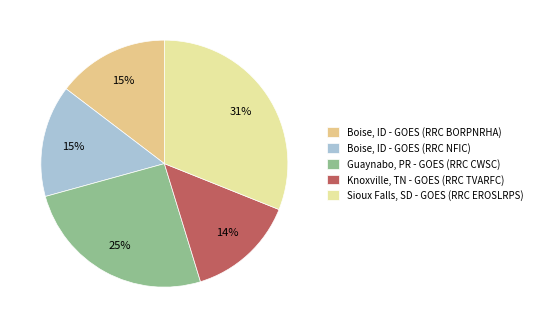

What is the largest slice in the pie chart?

Sioux Falls, SD - GOES (RRC EROSLRPS)